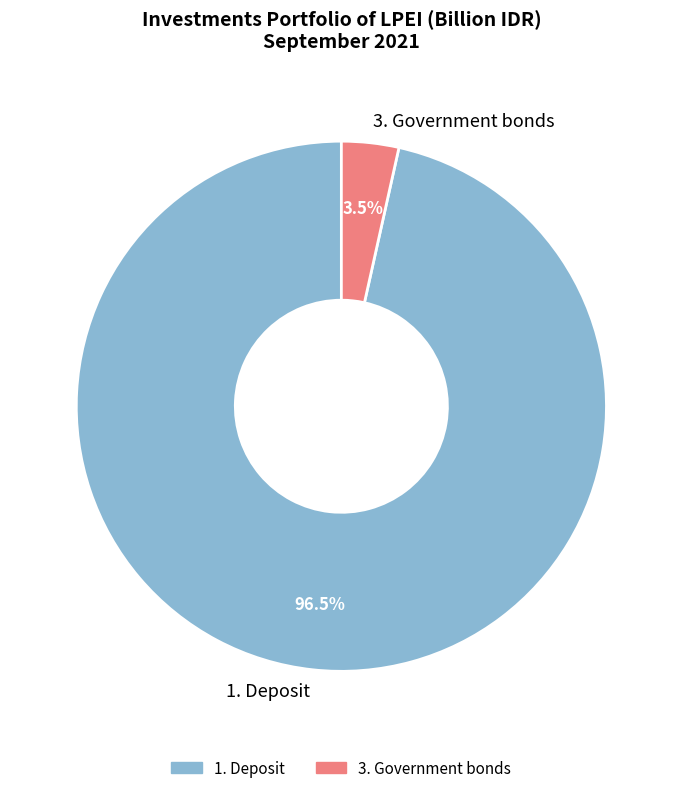

Rank the categories by value from highest to lowest.

1. Deposit, 3. Government bonds